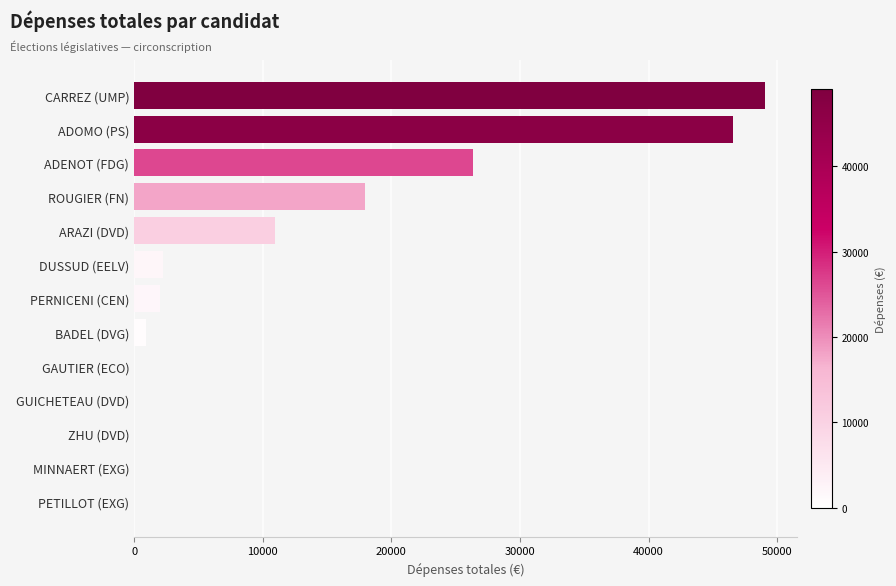

What is the change in value from CARREZ (UMP) to ADOMO (PS)?

-2489